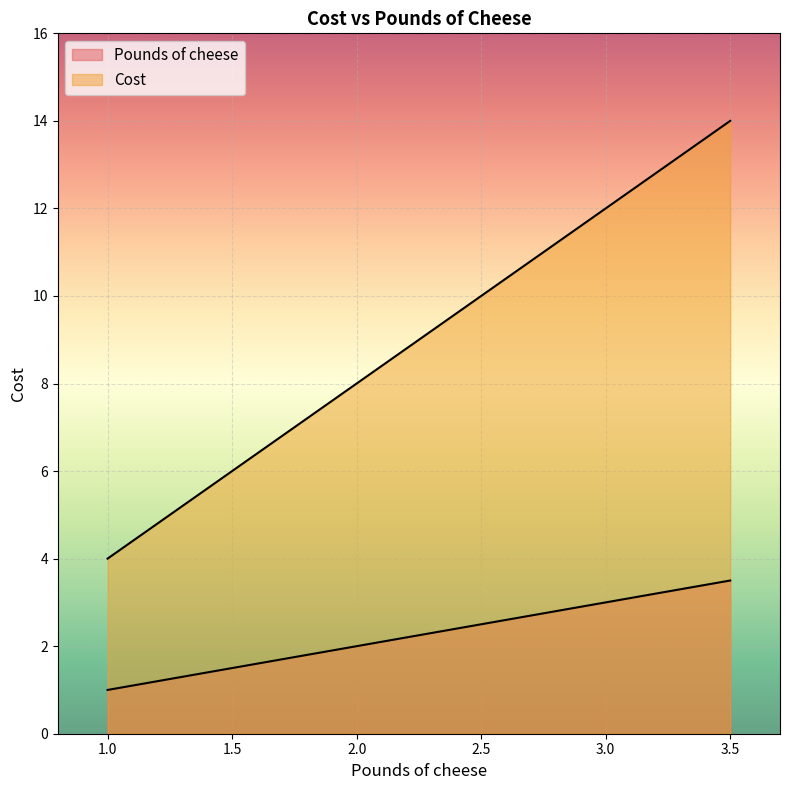

What is the sum of all Cost values?

26.0